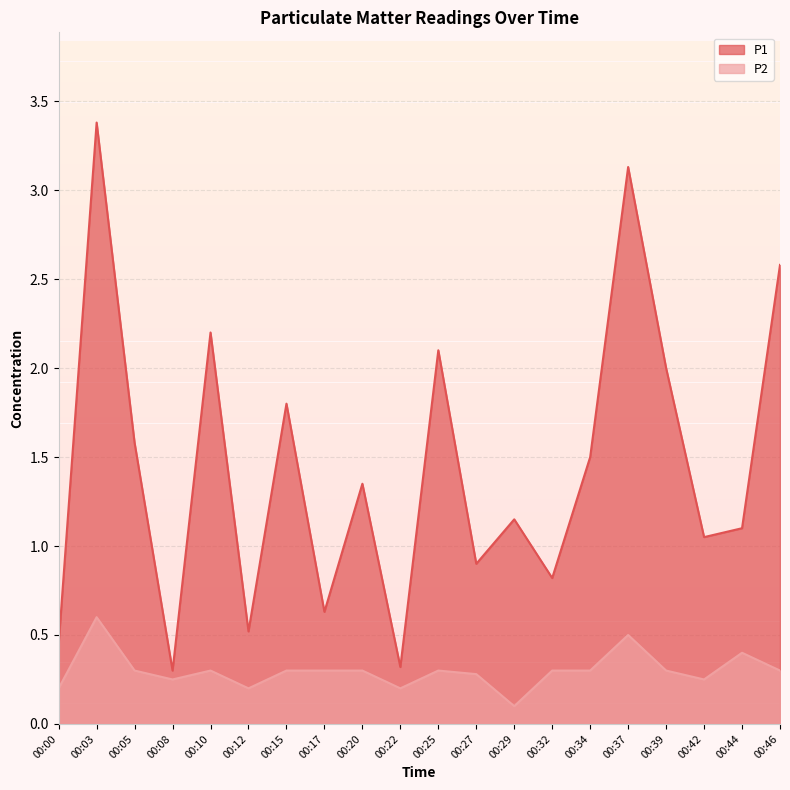

At how many categories does at least one series exceed 2?

5